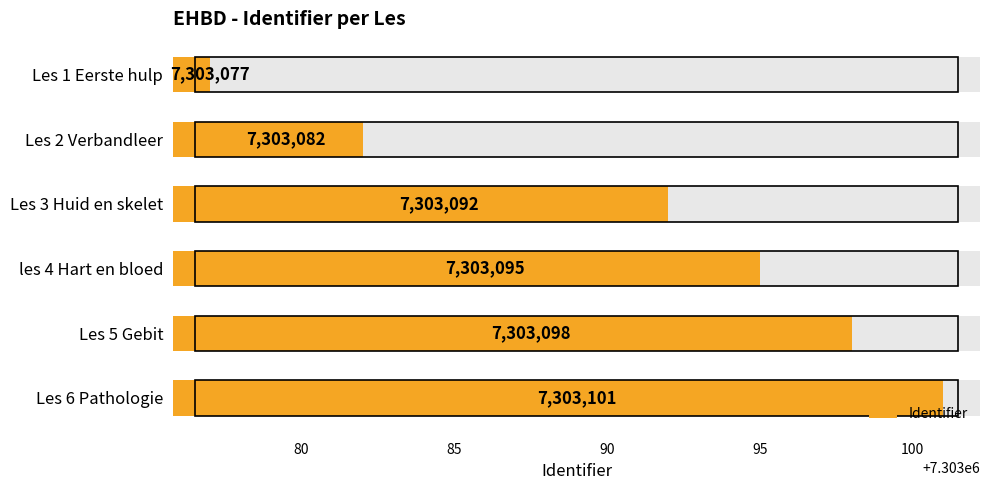

Between les 4 Hart en bloed and Les 2 Verbandleer, which is larger?

les 4 Hart en bloed